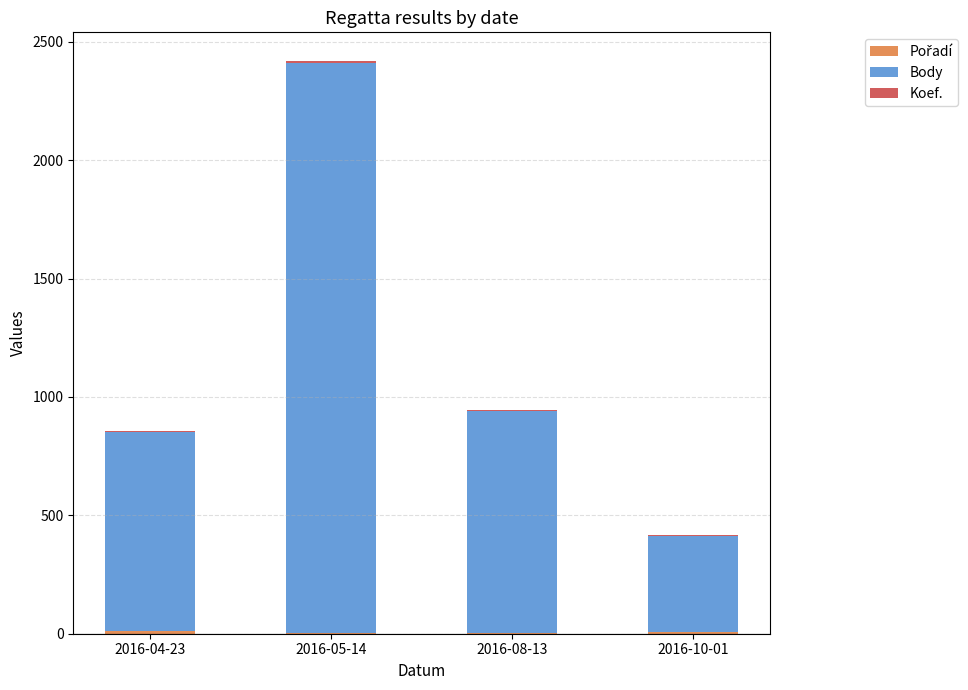

True or false: Koef. has a value of 2 at 2016-08-13.

True